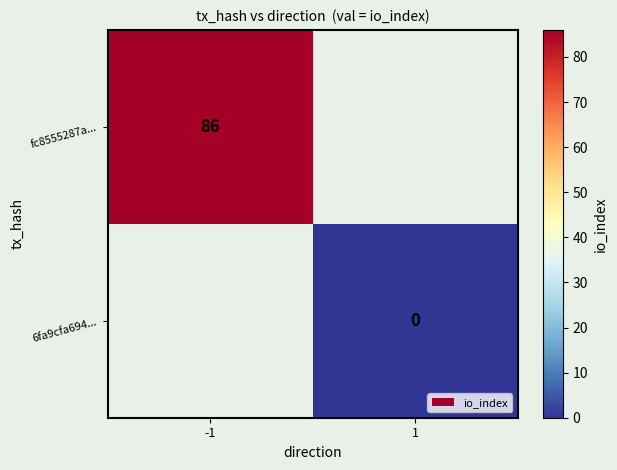

The fc8555287a... series shows 26 at -1. True or false?

False